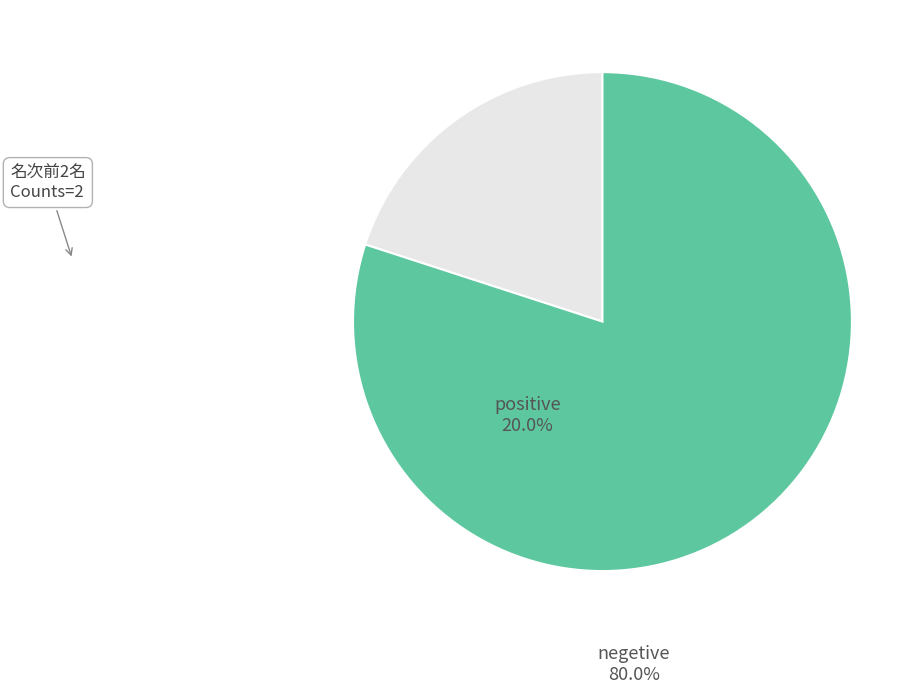

Count the number of slices in the pie.

2